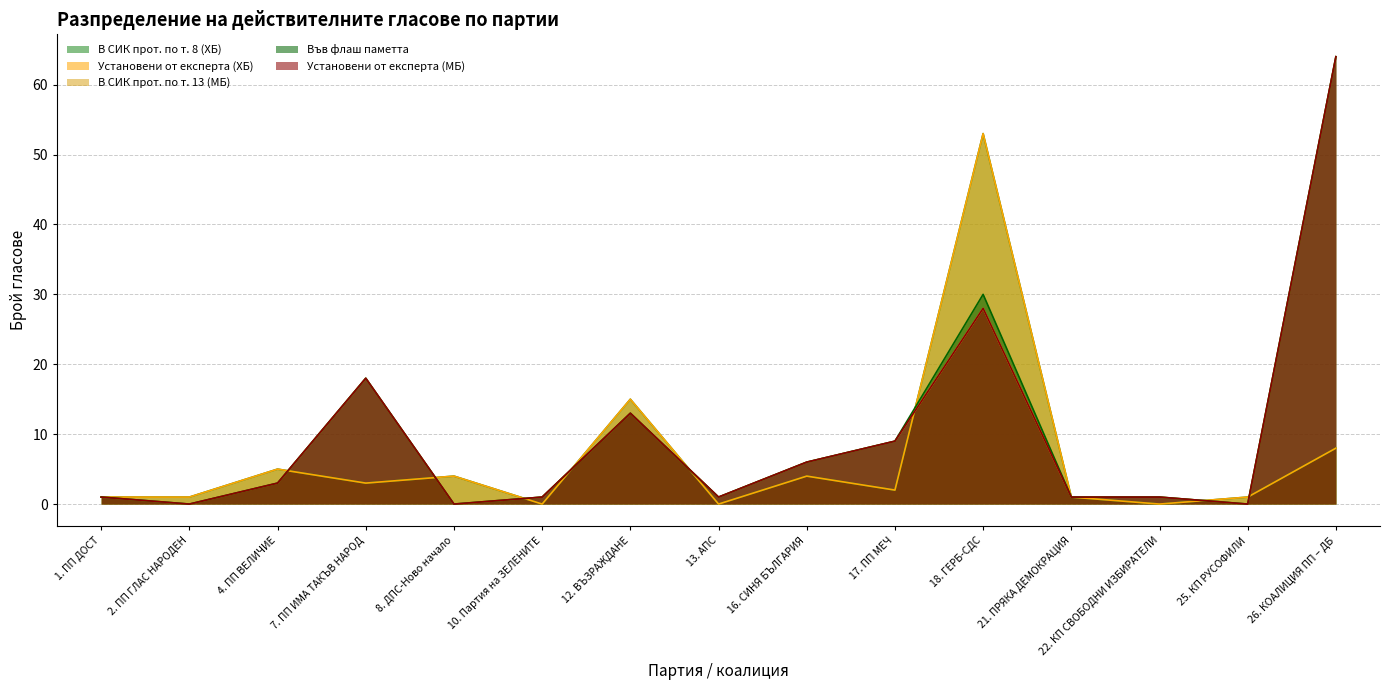

What is the sum of the Установени от експерта (МБ) values at 7. ПП ИМА ТАКЪВ НАРОД and 21. ПРЯКА ДЕМОКРАЦИЯ?

19